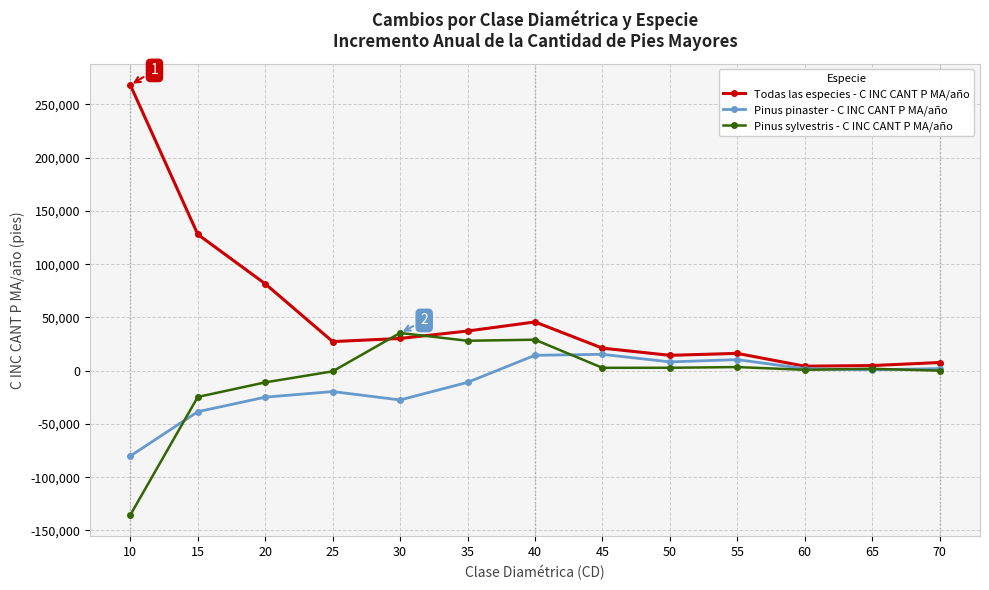

Rank the series by their maximum value, from highest to lowest.

Todas las especies - C INC CANT P MA/año, Pinus sylvestris - C INC CANT P MA/año, Pinus pinaster - C INC CANT P MA/año